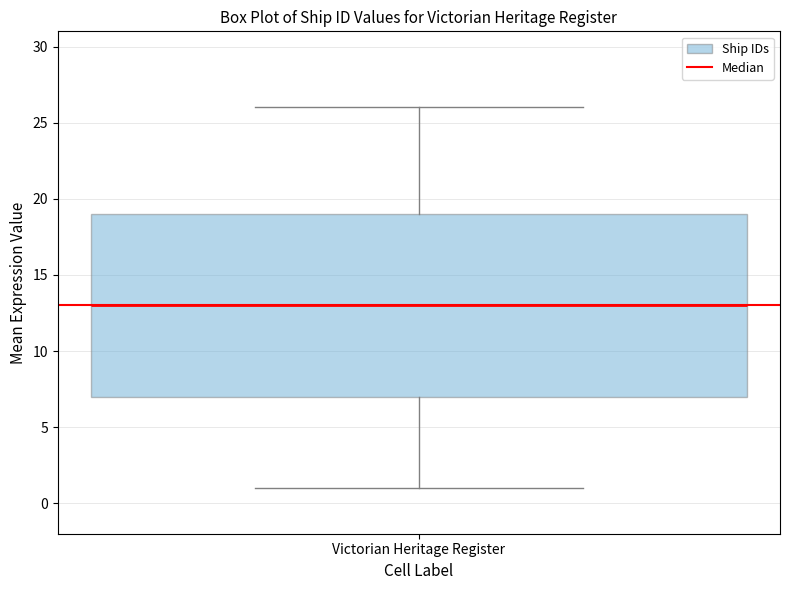

Read this box plot against the y-axis: the position of the median line, the range covered by the box, and the ends of both whiskers. The values are not printed on the chart, so give them approximately, as read against the axis.

median 13, box 7 to 19, whiskers 1 to 26